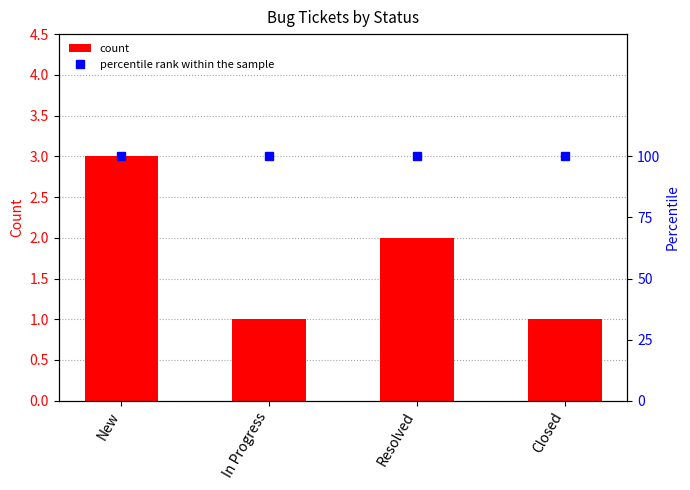

Which category has the highest value across all series?

New